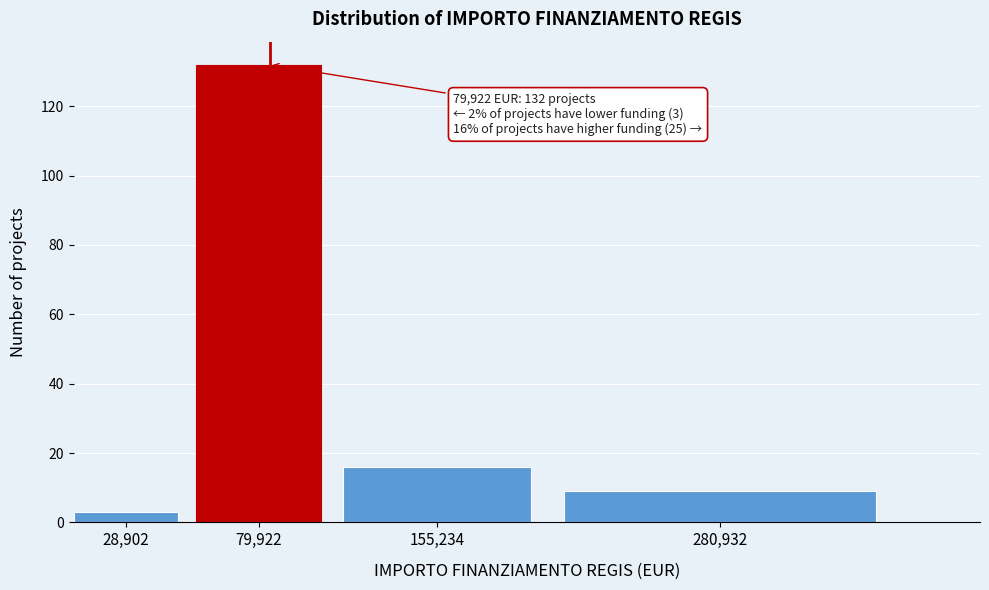

Reading left to right, list all the values displayed in this chart.

28,902=3	79,922=132	155,234=16	280,932=9